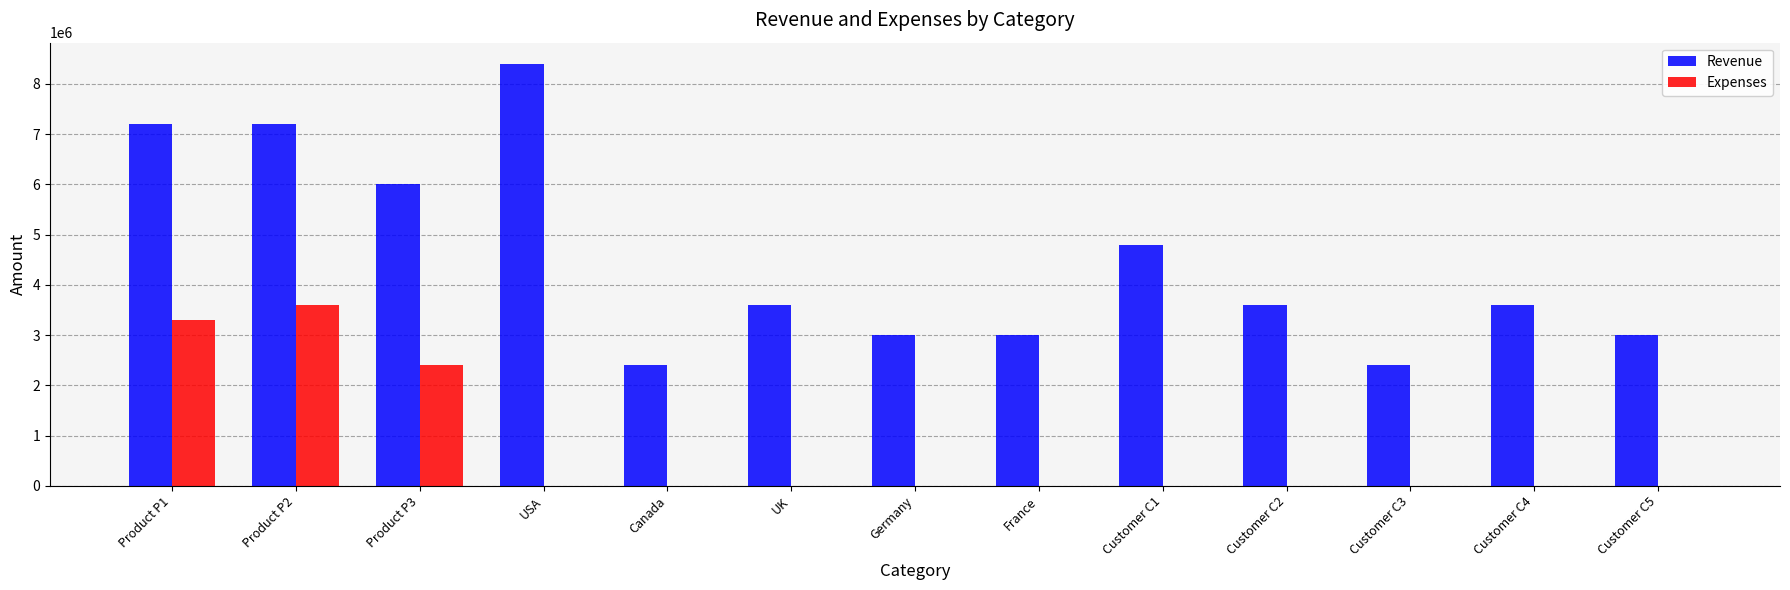

How many series are shown in this chart?

2